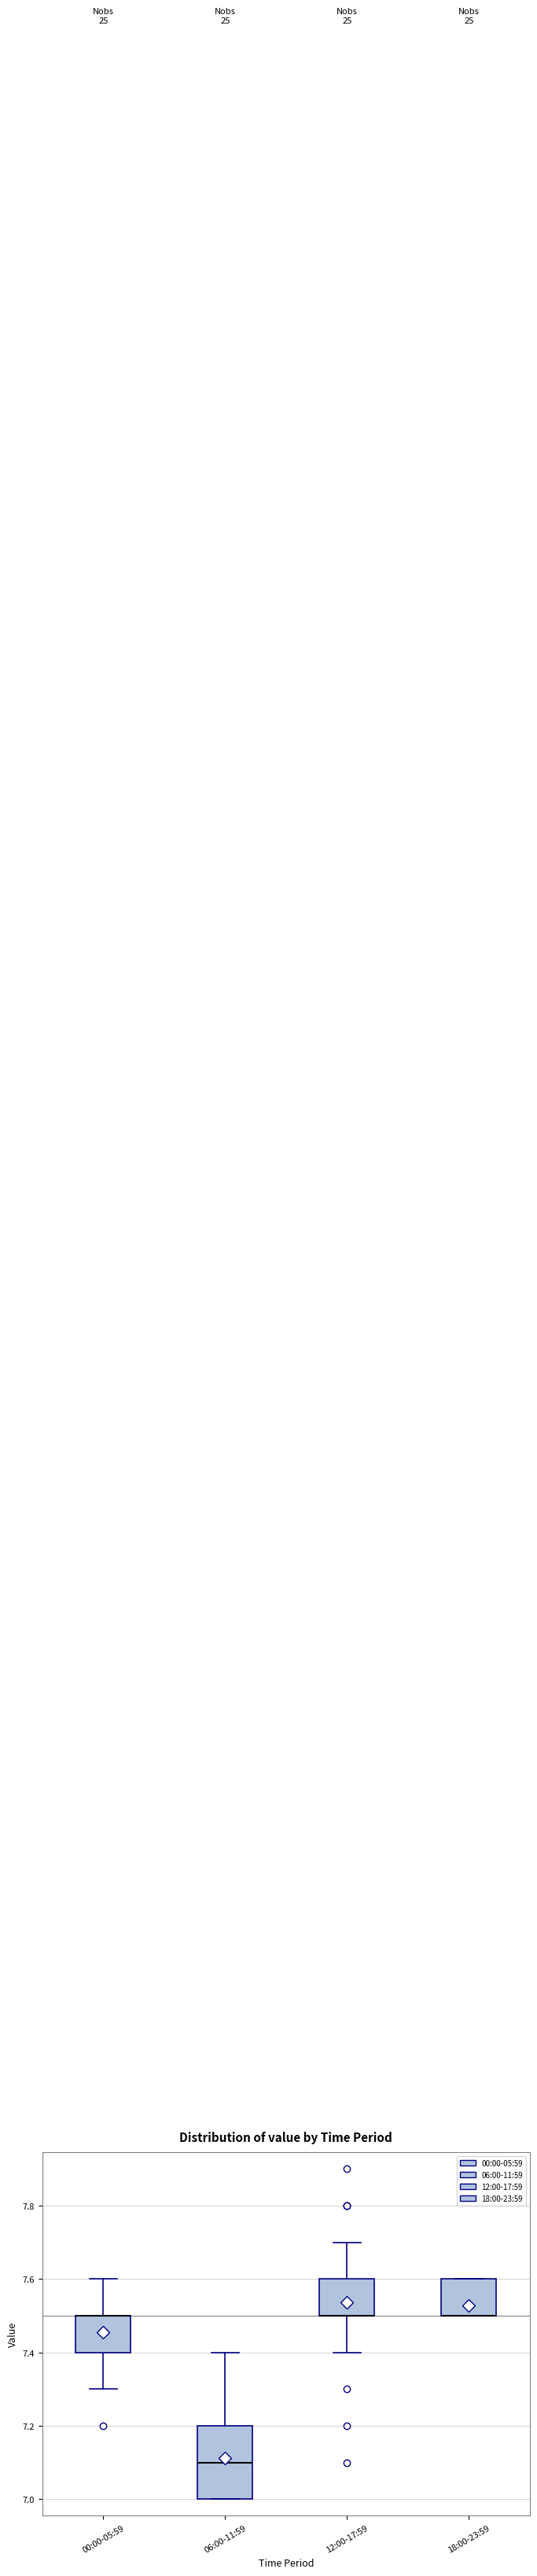

Reading left to right, read every box against the y-axis: the position of its median line, the range the box covers, and the ends of its whiskers. The values are not printed on the chart, so give them approximately, as read against the axis.

00:00-05:59: median 7.5 (drawn on the box's upper edge), box 7.4 to 7.5, whiskers 7.3 to 7.6
06:00-11:59: median 7.1, box 7.0 to 7.2, whiskers 7.0 to 7.4
12:00-17:59: median 7.5 (drawn on the box's lower edge), box 7.5 to 7.6, whiskers 7.4 to 7.7
18:00-23:59: median 7.5 (drawn on the box's lower edge), box 7.5 to 7.6, whiskers 7.5 to 7.6